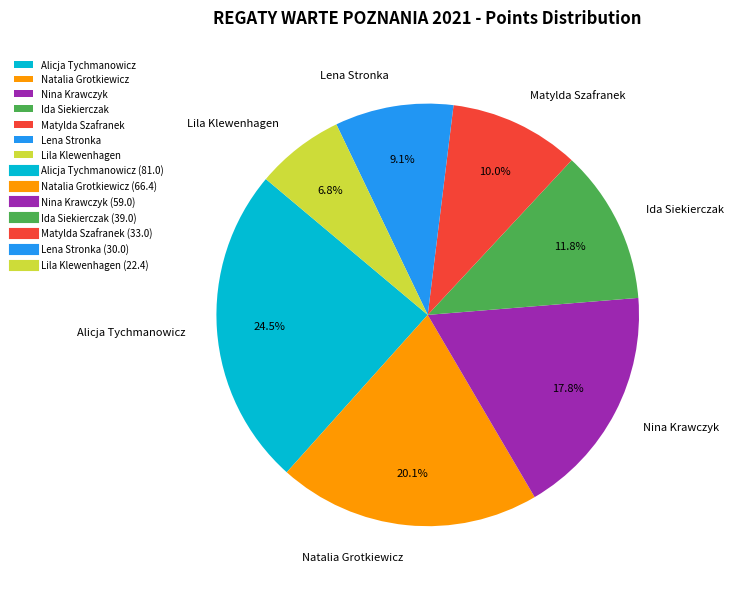

How many segments does this pie chart have?

7